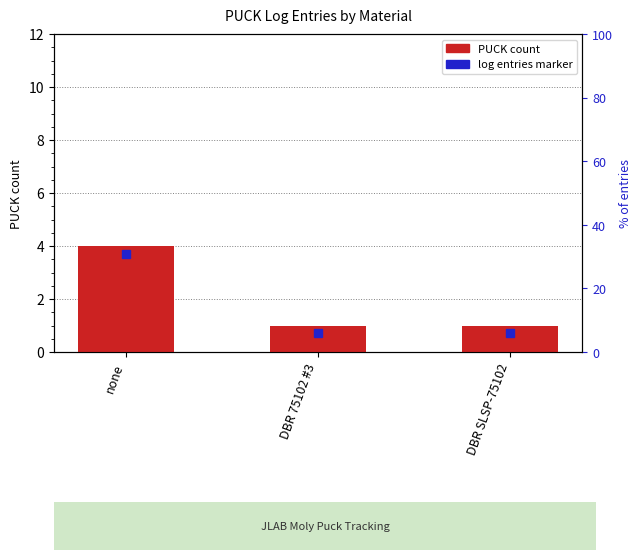

List the labels in order of value, largest first.

none, DBR 75102 #3, DBR SLSP-75102